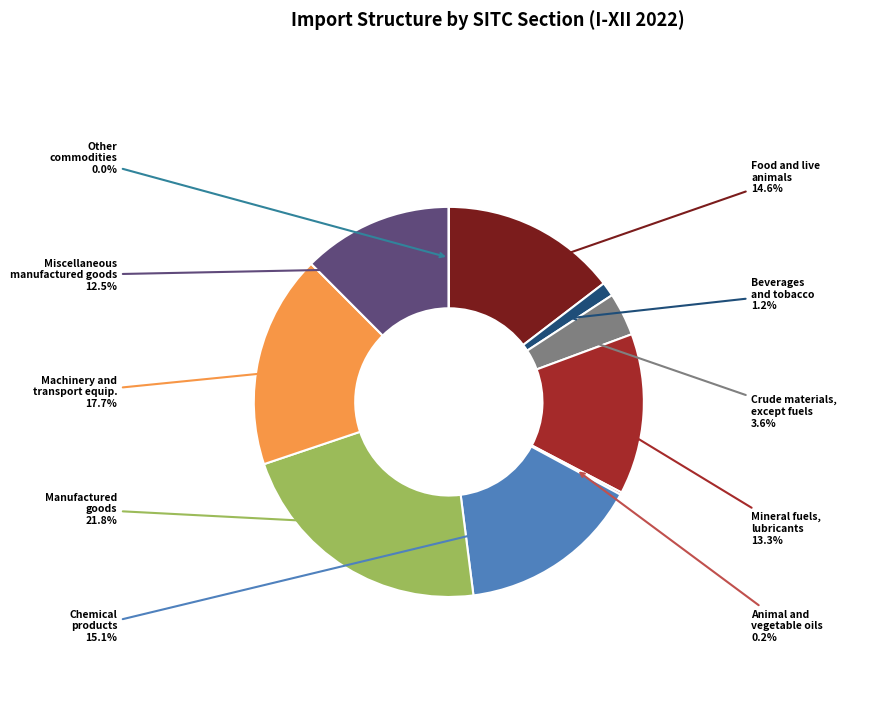

To the nearest percent, what is the average slice percentage?

10%